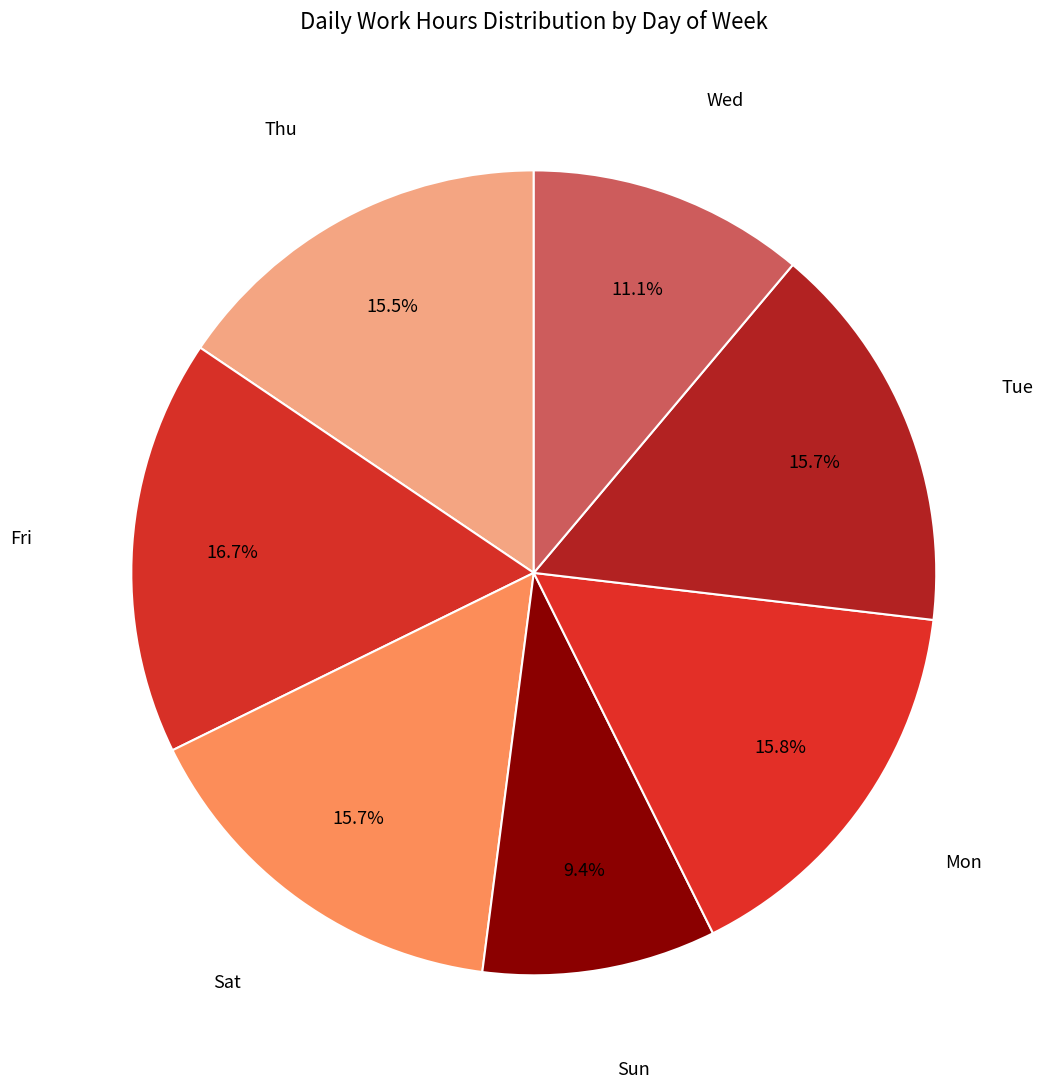

Between Mon and Wed, which is larger?

Mon